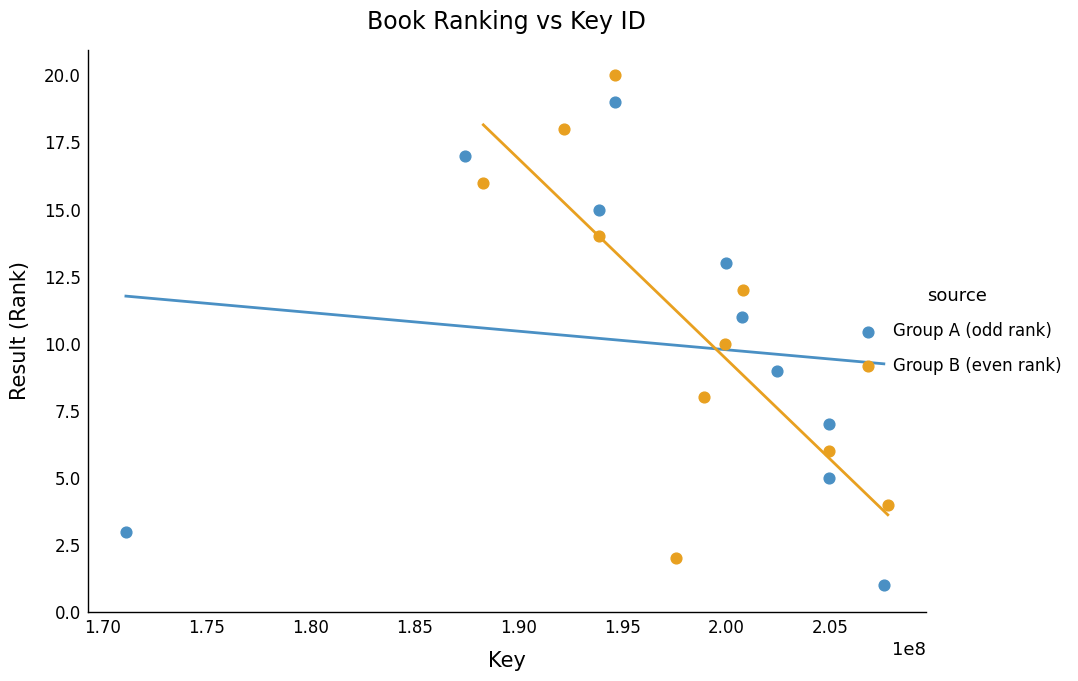

Which series reaches the minimum Y coordinate?

Group A (odd rank)